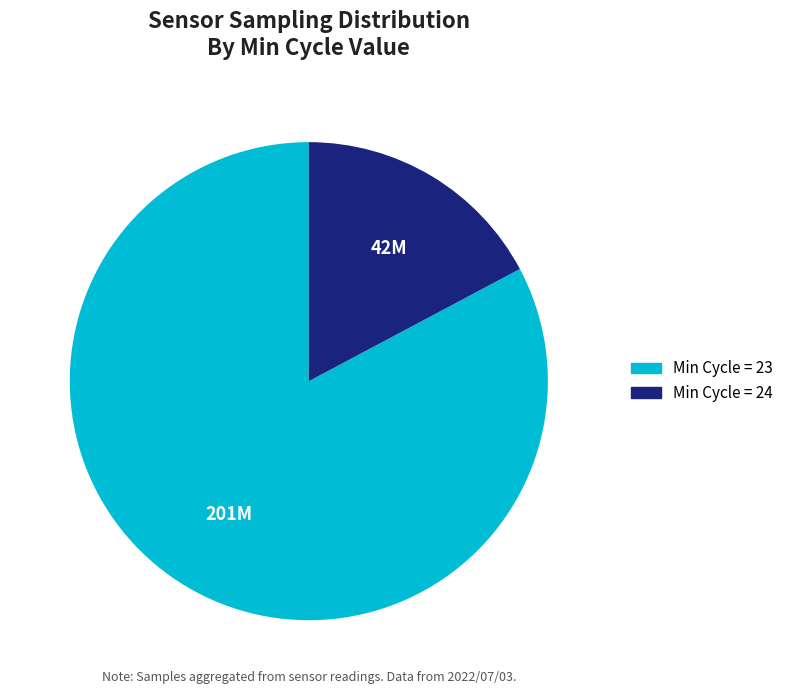

Is there any slice that represents more than half of the pie?

Yes